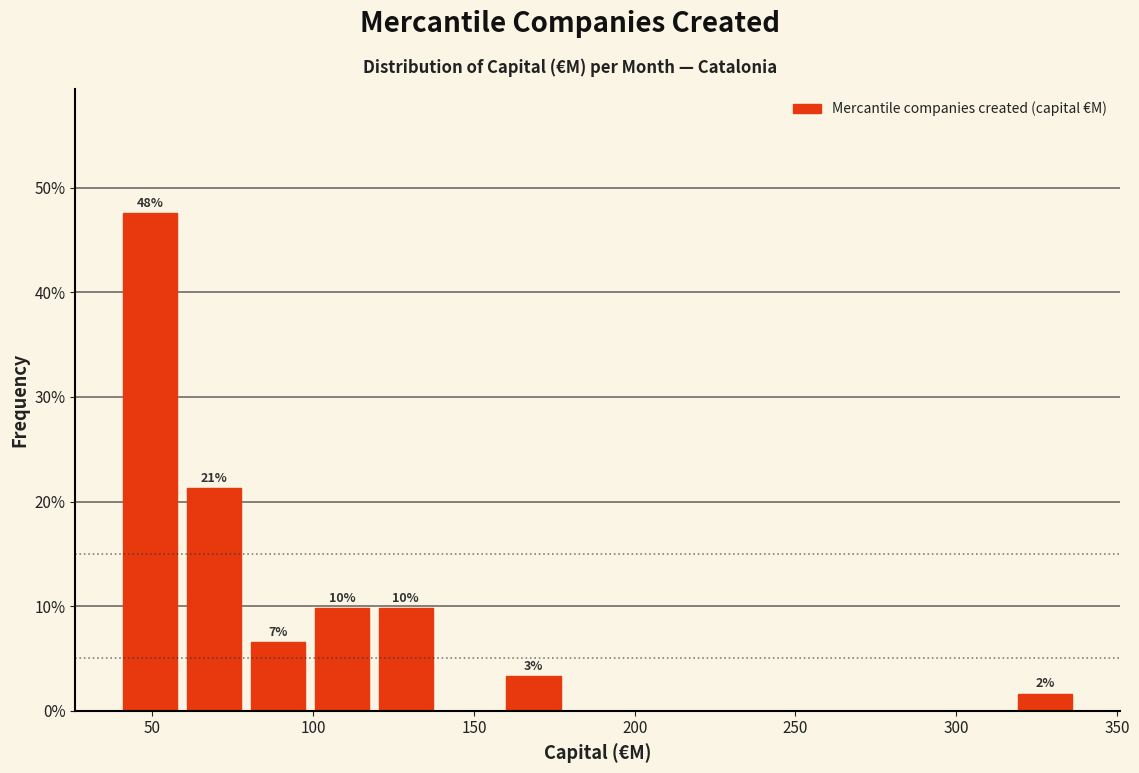

Around what value on the x-axis is the tallest bar? Give the approximate position of its centre, as read against the axis.

50